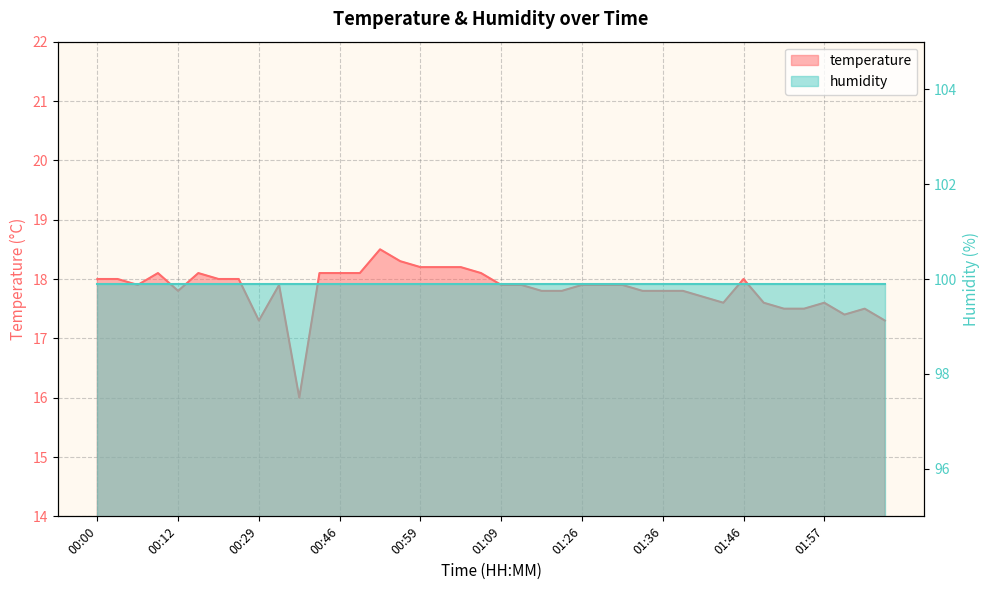

The chart shows a value of 9.0 at 01:04. True or false?

False